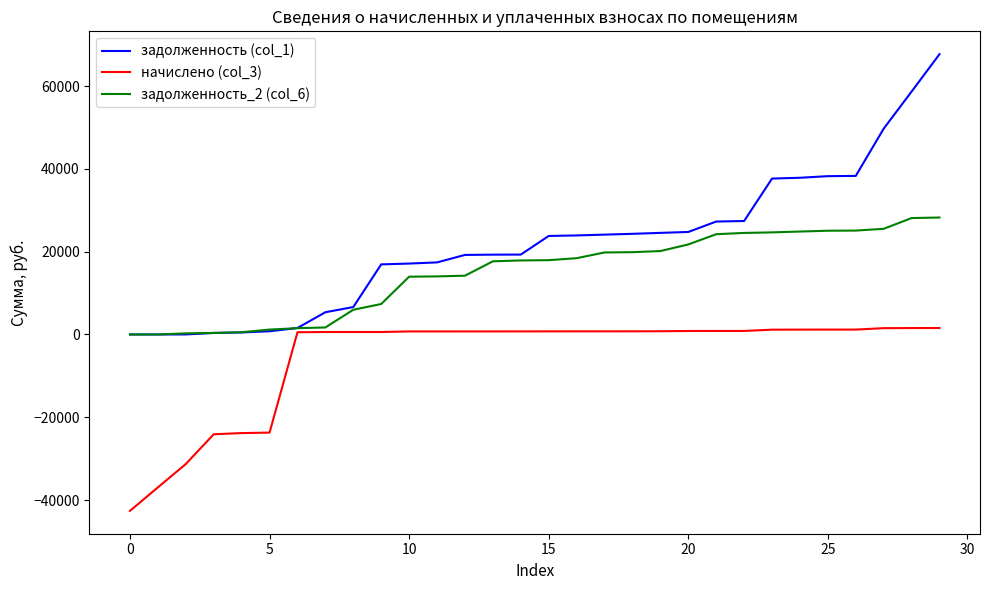

How many lines are shown in the chart?

3